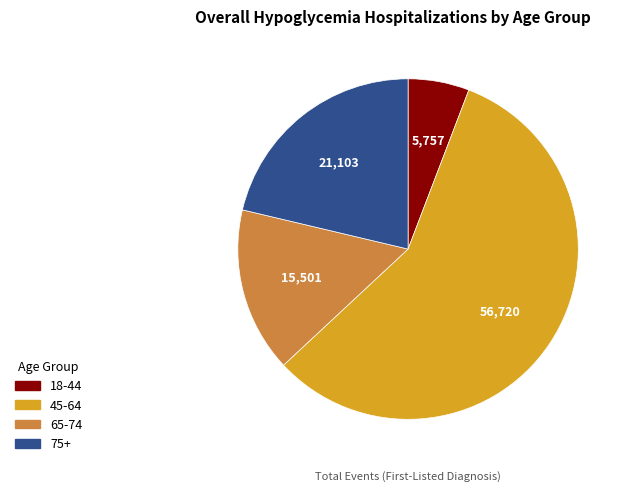

Which category accounts for the majority?

45-64